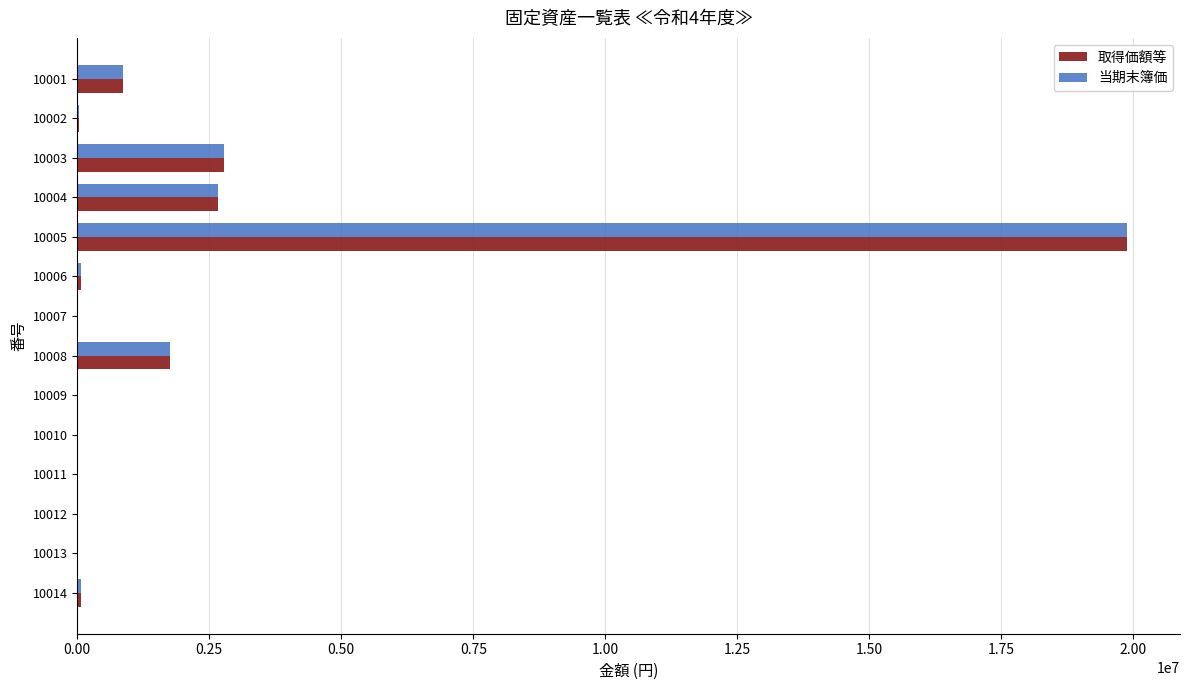

What is the sum of all 取得価額等 values?

28205086